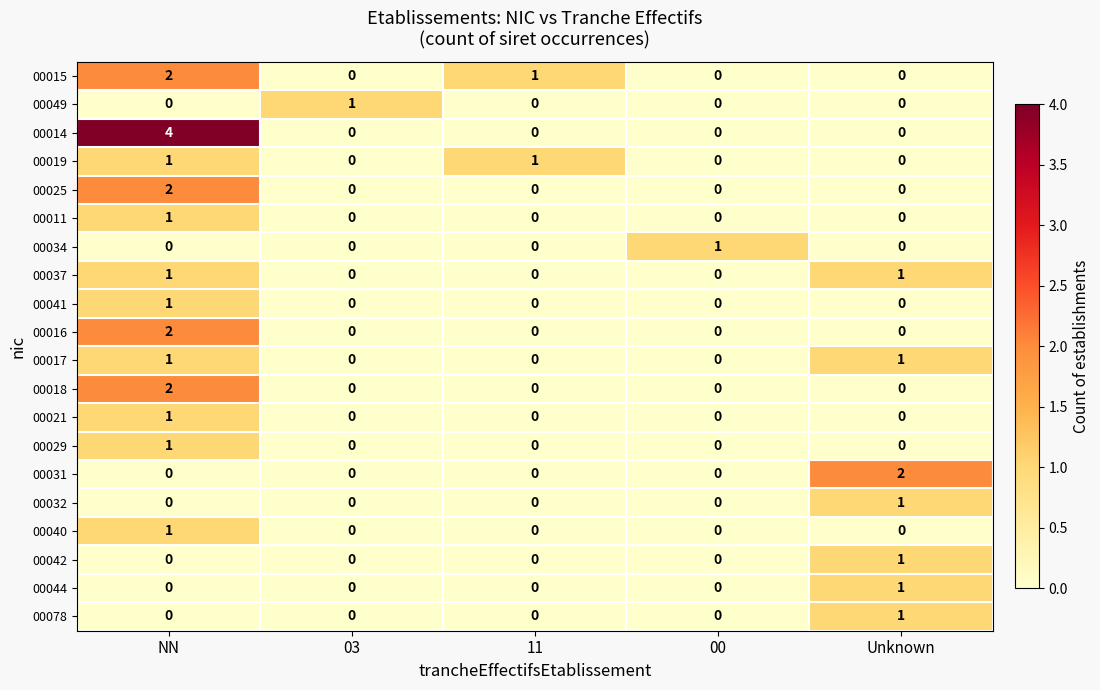

At which category is the sum across all series the highest?

NN